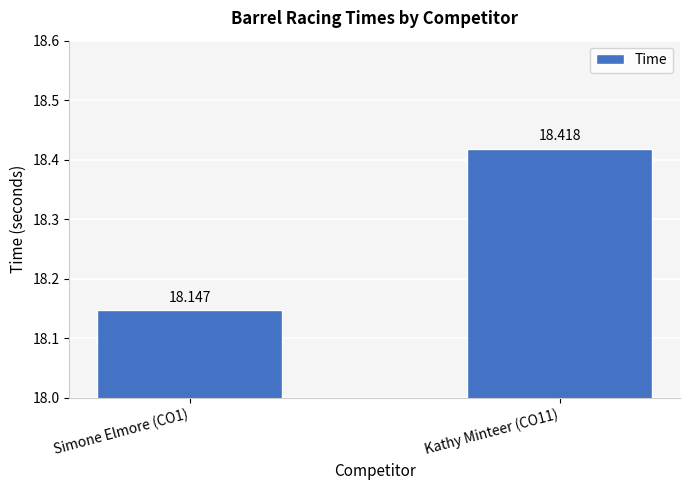

Which has a higher value, Simone Elmore (CO1) or Kathy Minteer (CO11)?

Kathy Minteer (CO11)